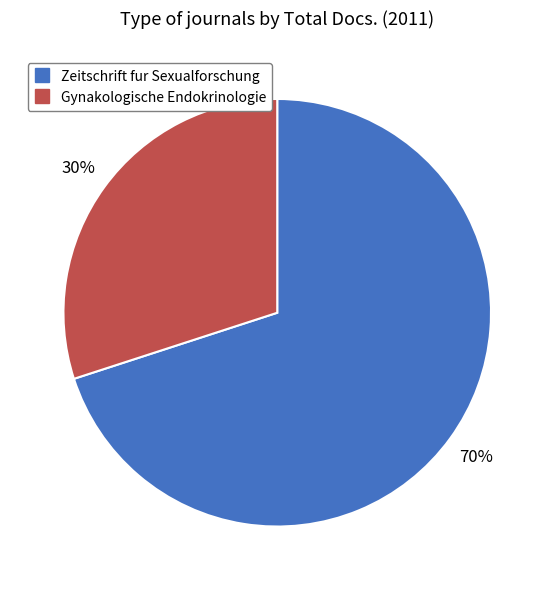

Which category has the smallest portion of the pie?

Gynakologische Endokrinologie